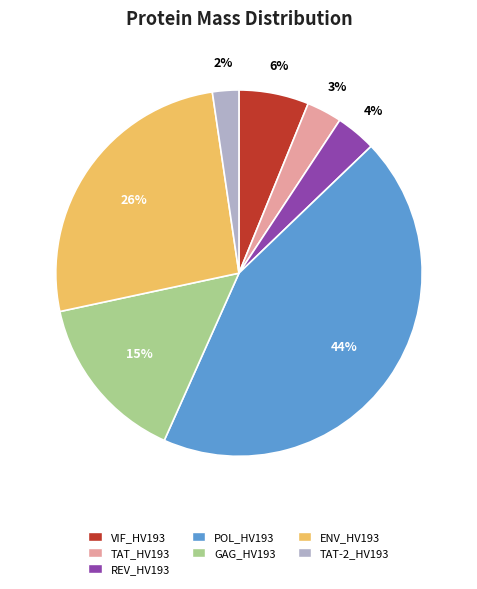

To the nearest percent, what is the difference between the GAG_HV193 and REV_HV193 slice percentages?

11%